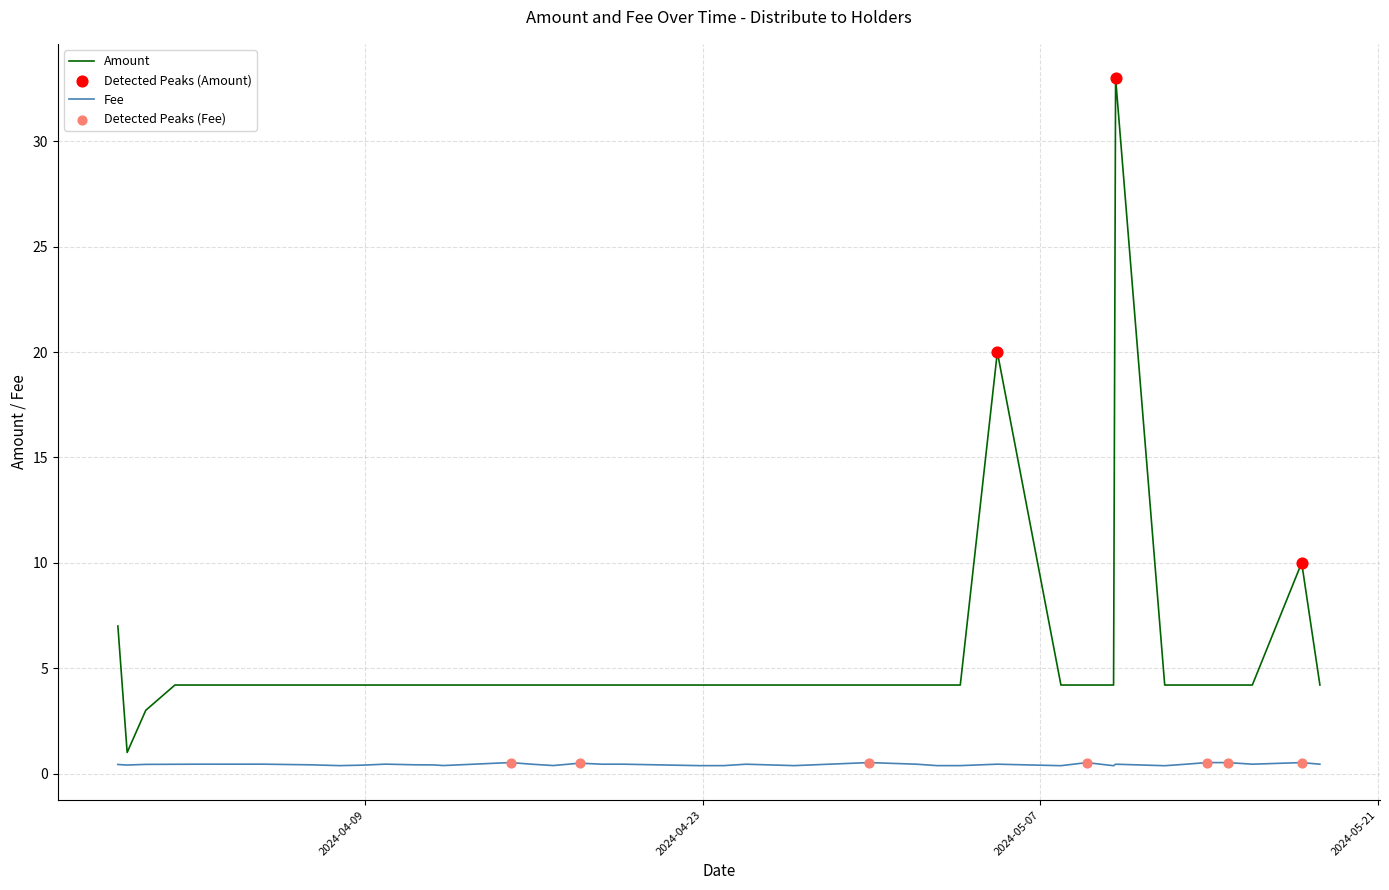

Which series has the widest spread of values?

Amount